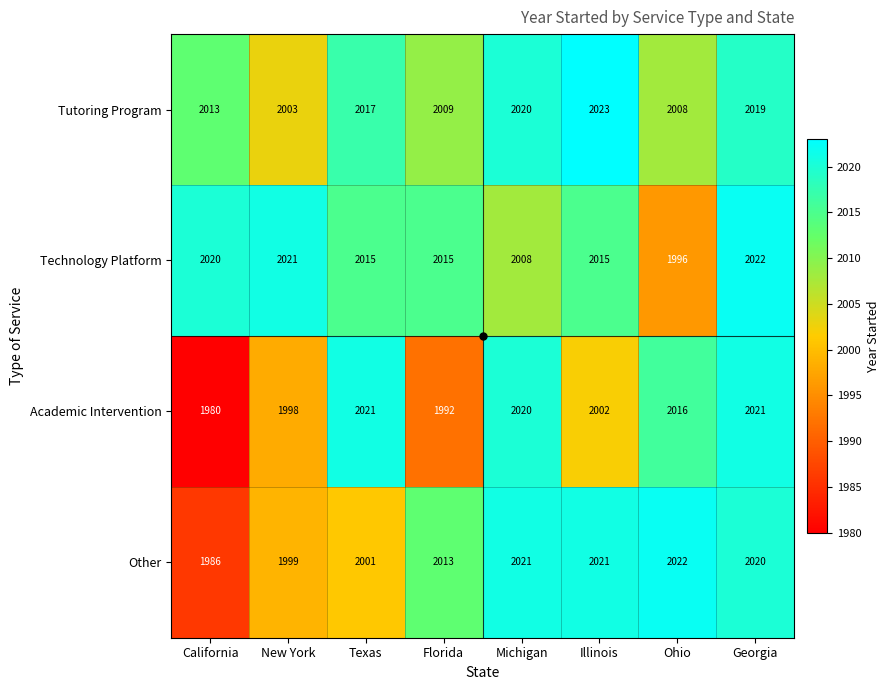

What is the sum of the Academic Intervention values at Georgia and California?

4001